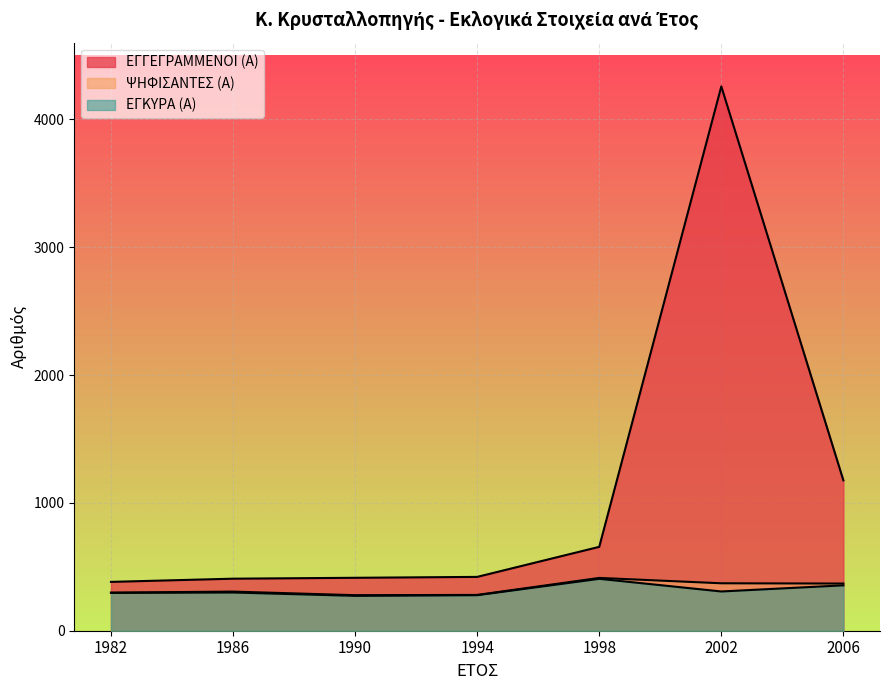

Read the ΨΗΦΙΣΑΝΤΕΣ (Α) value at 2002, to the nearest 5.

370